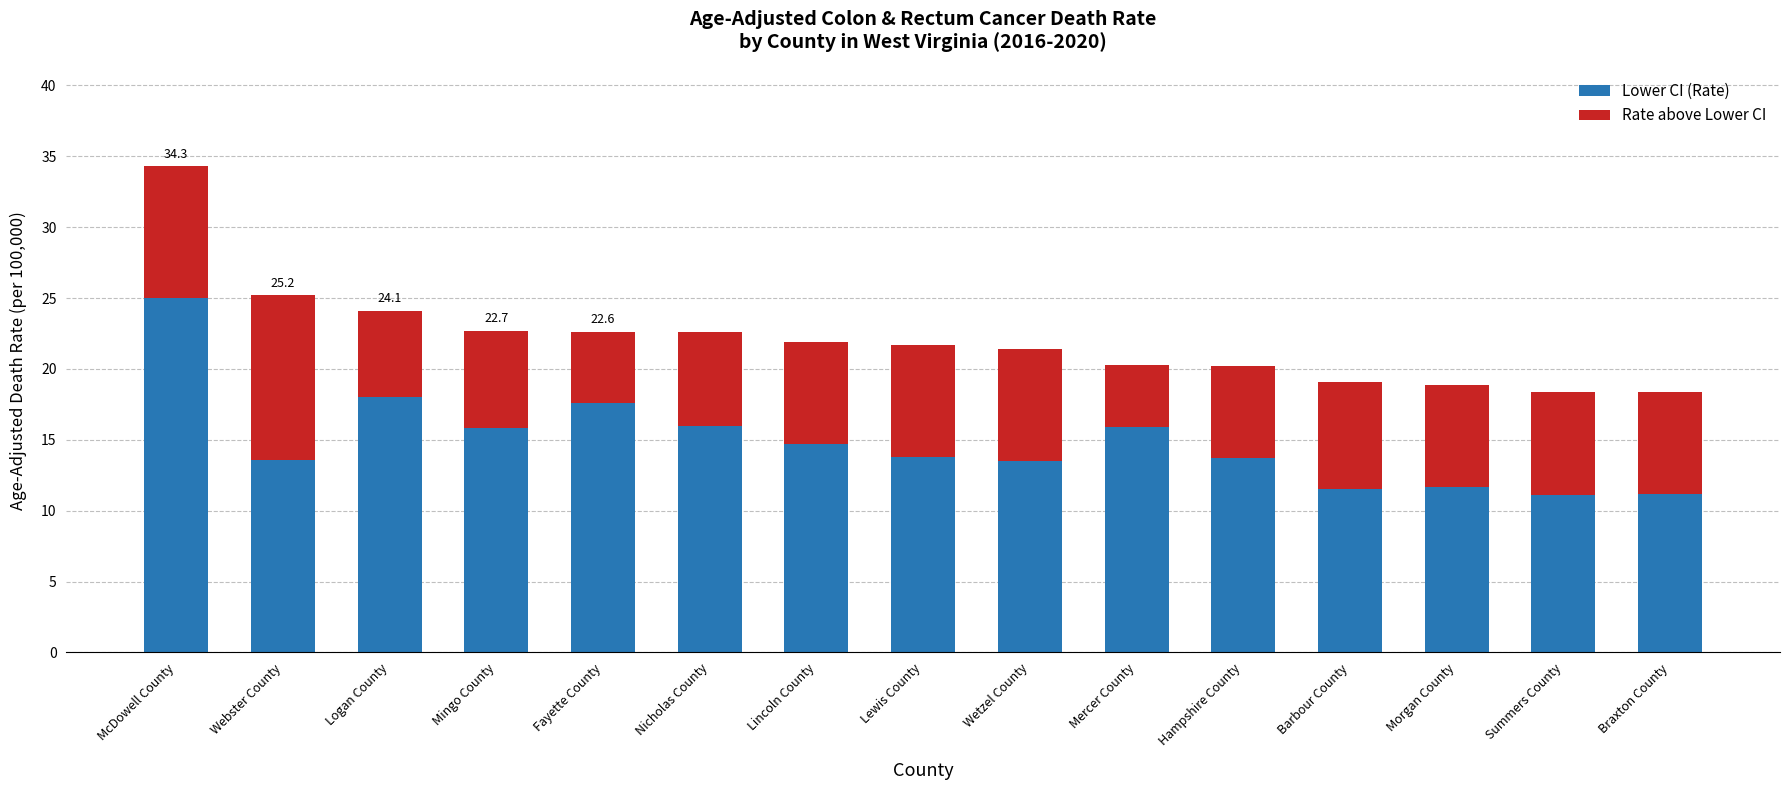

What value does the Lower CI (Rate) series have at Lewis County?

13.8